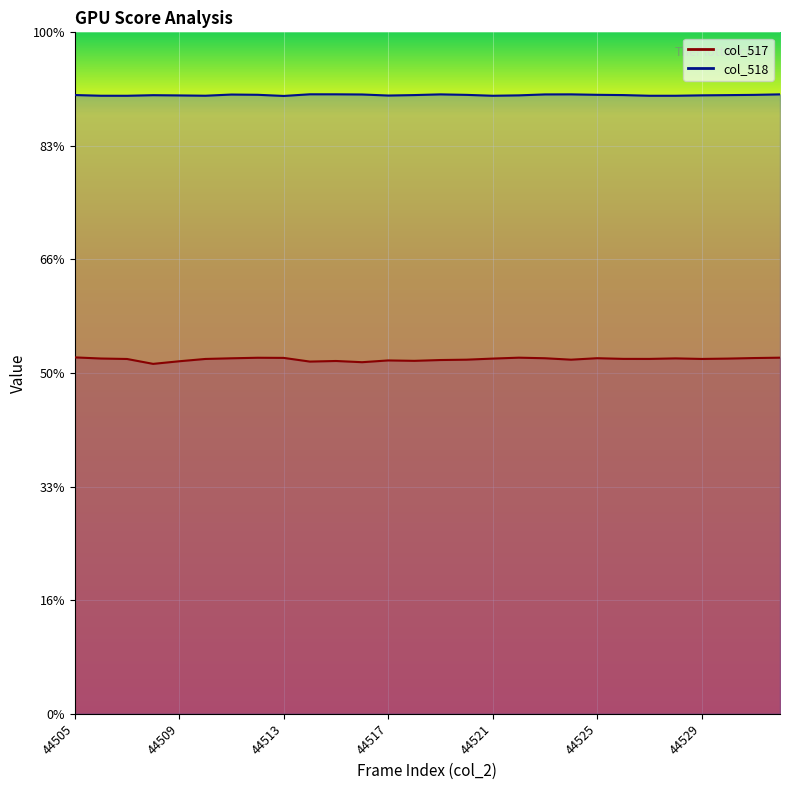

What is the difference between the col_518 values at 44523 and 44521?

85